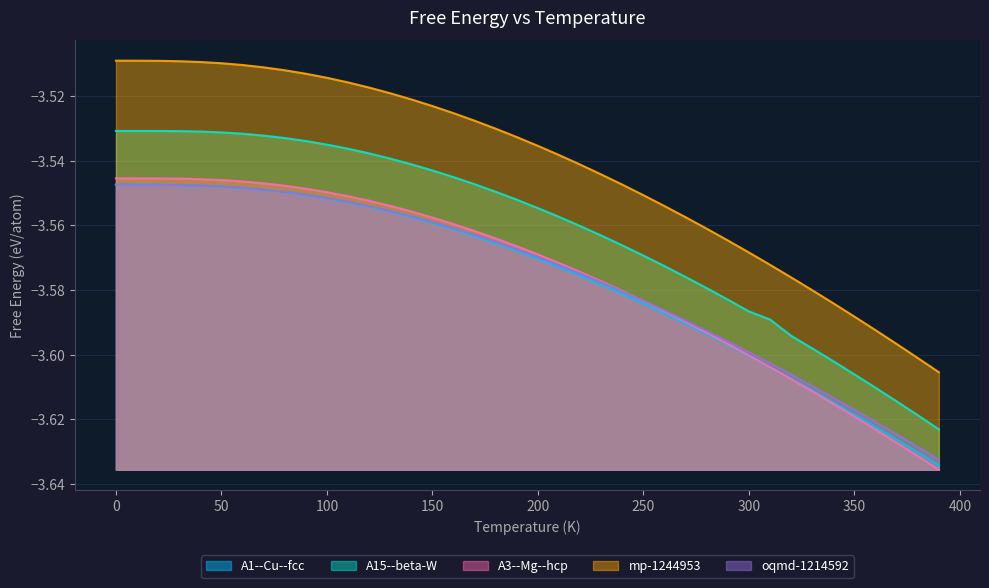

True or false: A15--beta-W has more than 1 points higher than both neighbors.

False